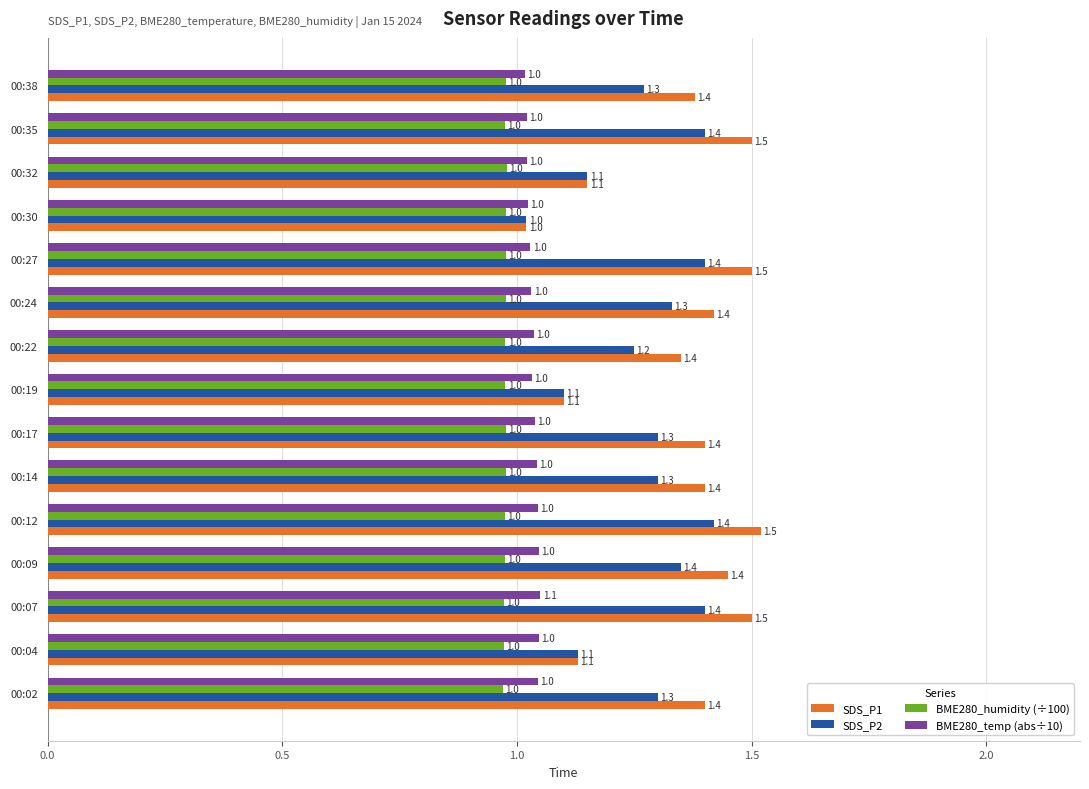

The BME280_humidity (÷100) series shows 1.0 at 00:17. True or false?

True